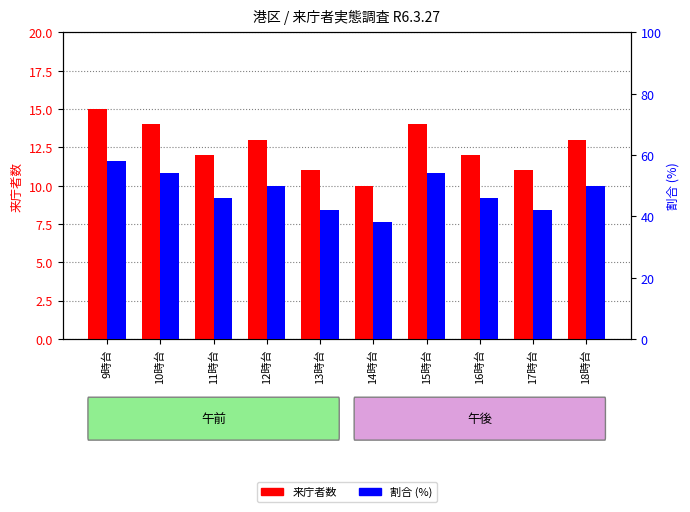

What is the value of the 来庁者数 bar at the 7th from the left?

14